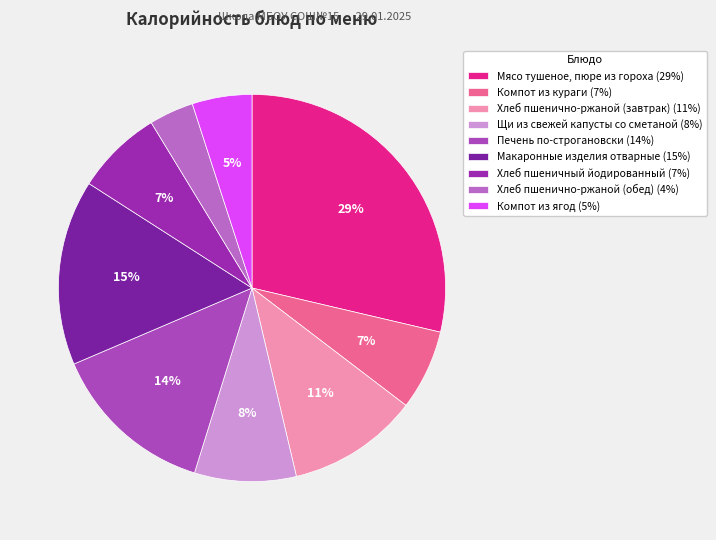

Combined, what portion of the pie is Компот из кураги and Макаронные изделия отварные?

22.2%